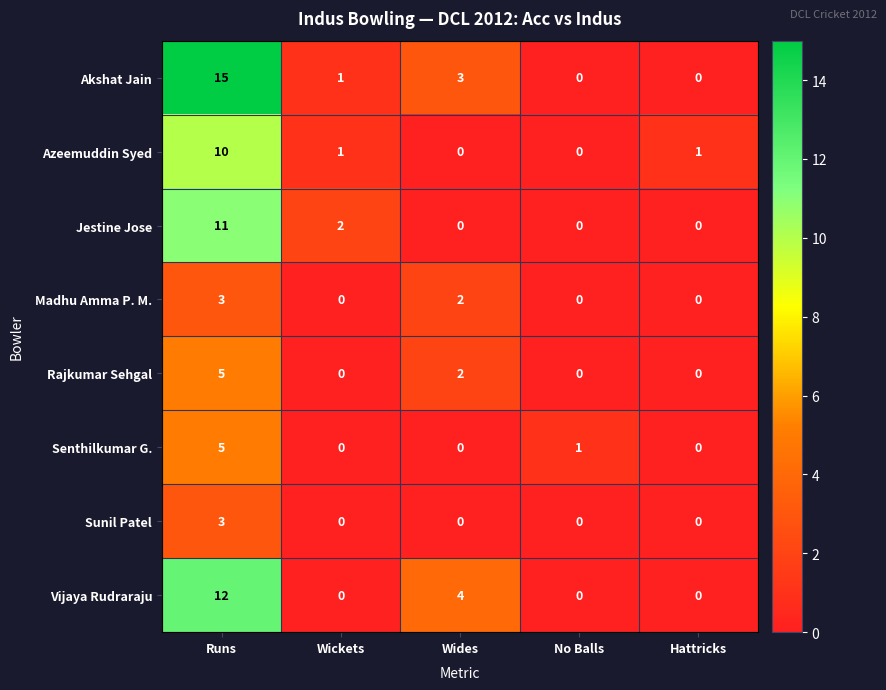

Which series has the largest total across all categories?

Akshat Jain